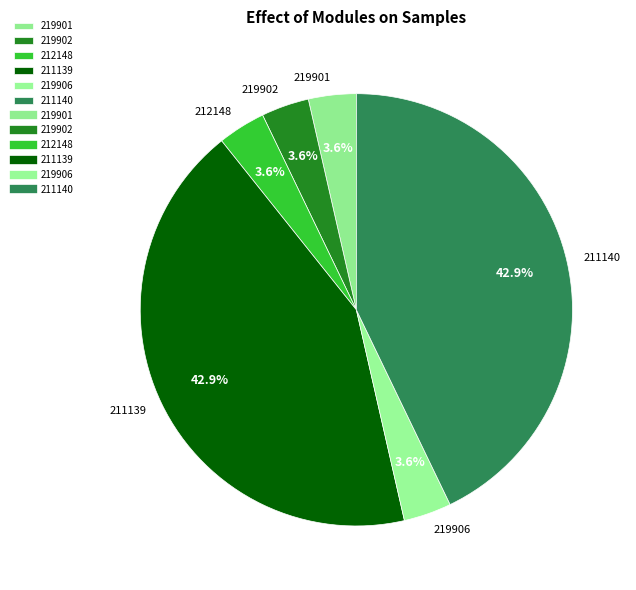

How many slices are in this pie chart?

6